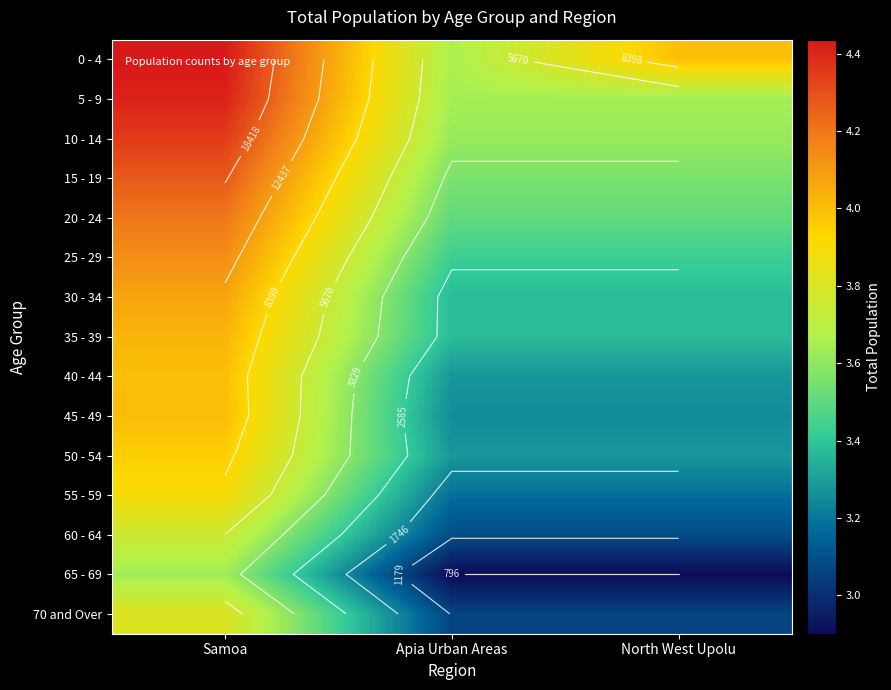

Is the value of 55 - 59 at North West Upolu greater than the value of 5 - 9 at Apia Urban Areas?

No